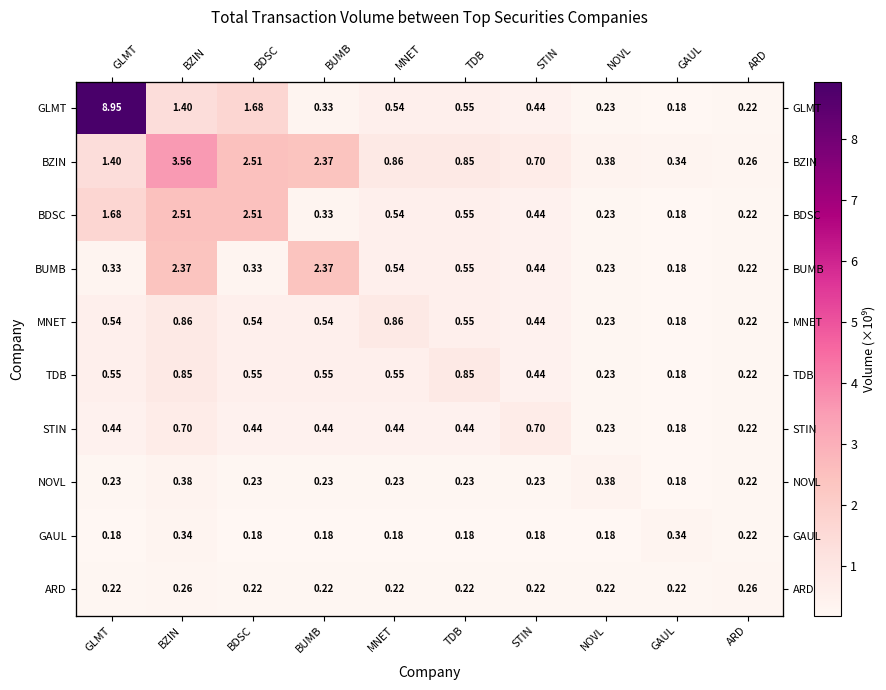

At BUMB, list the series in order from largest to smallest.

BZIN, BUMB, TDB, MNET, STIN, GLMT, BDSC, NOVL, ARD, GAUL